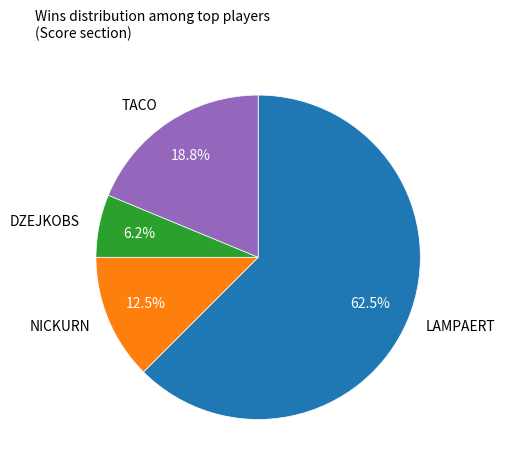

To the nearest percent, what is the average slice percentage?

25%